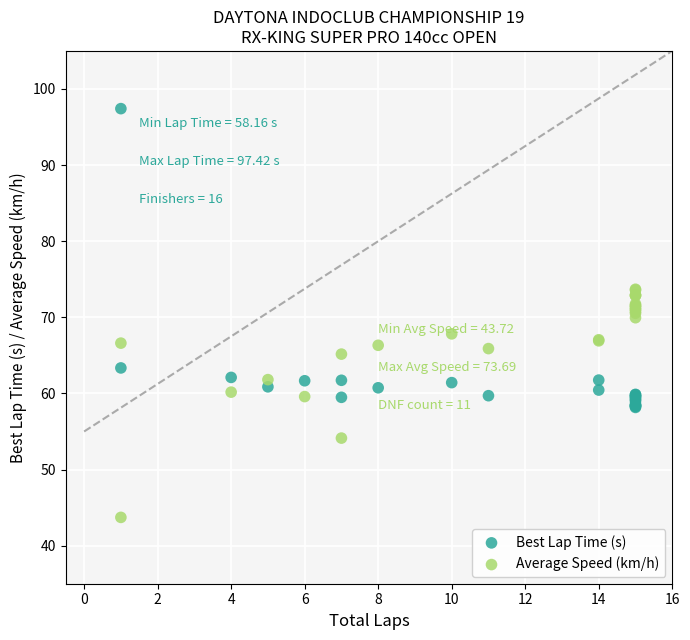

Which series reaches the maximum Y coordinate?

Best Lap Time (s)